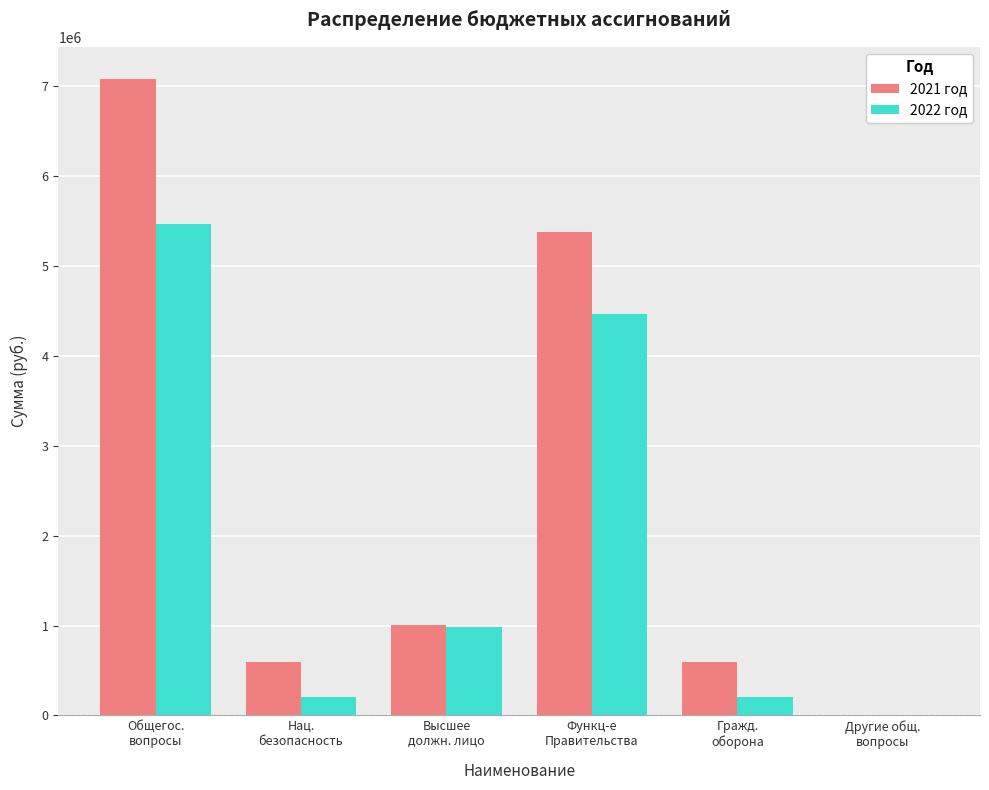

What is the greatest value displayed?

7086452.2